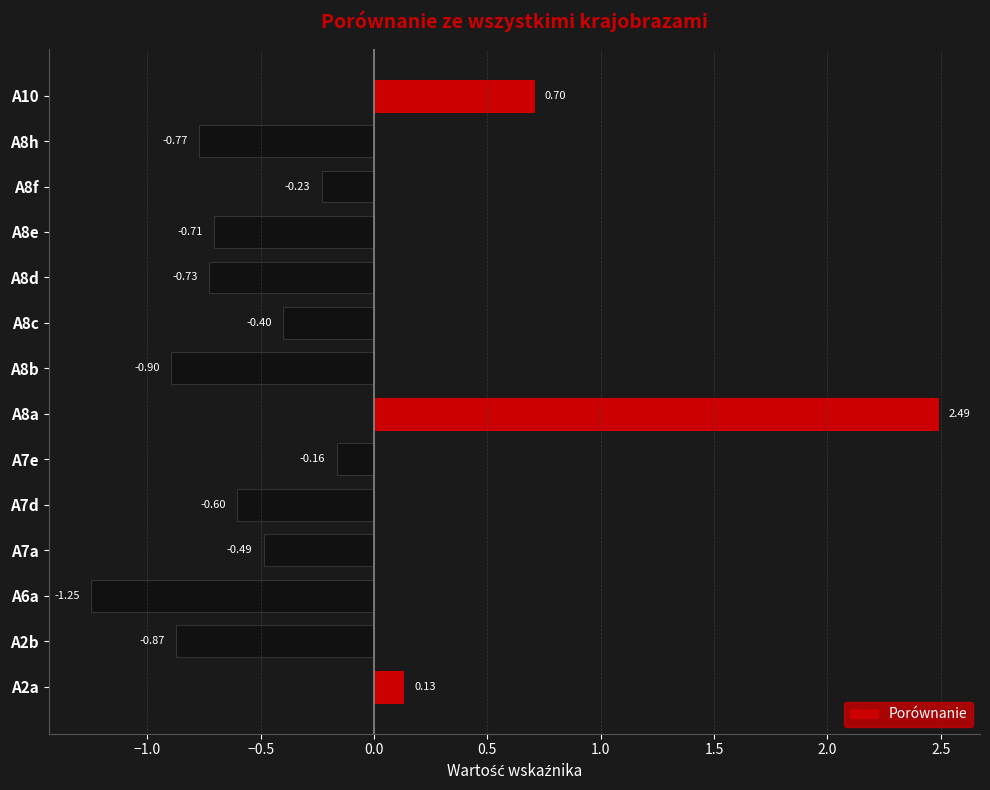

Between A6a and A8d, which is larger?

A8d